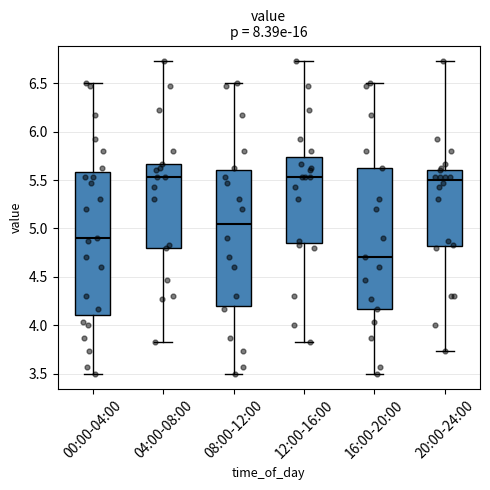

Reading left to right, read every box against the y-axis: the position of its median line, the range the box covers, and the ends of its whiskers. The values are not printed on the chart, so give them approximately, as read against the axis.

00:00-04:00: median 4.90, box 4.10 to 5.60, whiskers 3.50 to 6.50
04:00-08:00: median 5.55, box 4.80 to 5.65, whiskers 3.85 to 6.75
08:00-12:00: median 5.05, box 4.20 to 5.60, whiskers 3.50 to 6.50
12:00-16:00: median 5.55, box 4.85 to 5.75, whiskers 3.85 to 6.75
16:00-20:00: median 4.70, box 4.15 to 5.65, whiskers 3.50 to 6.50
20:00-24:00: median 5.50, box 4.80 to 5.60, whiskers 3.75 to 6.75